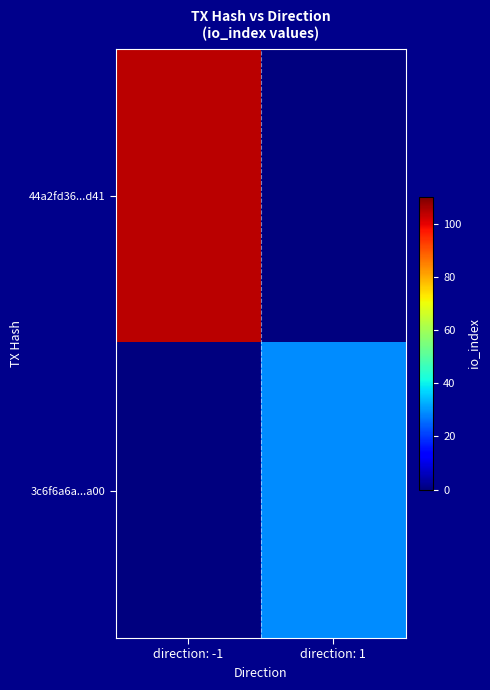

Which series has the largest total across all categories?

44a2fd36...d41